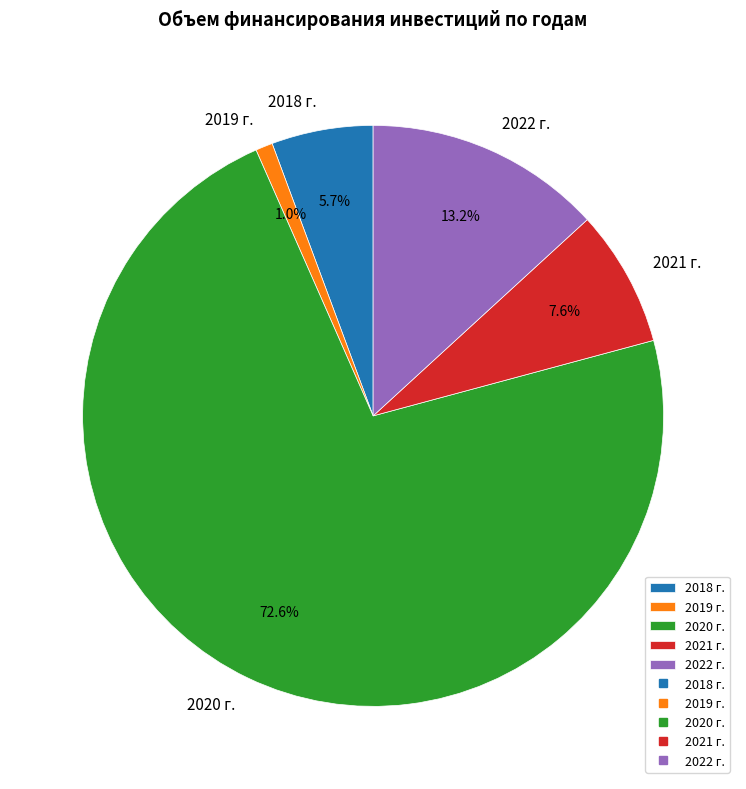

To the nearest percent, what is the difference between the largest and smallest slice percentages?

72%